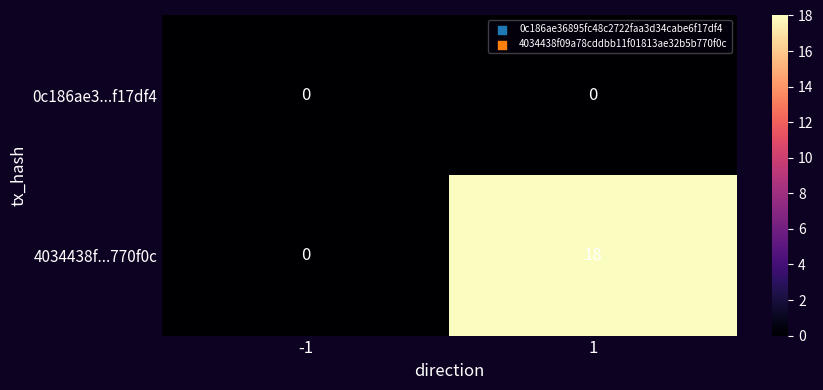

How many series are shown in this chart?

2